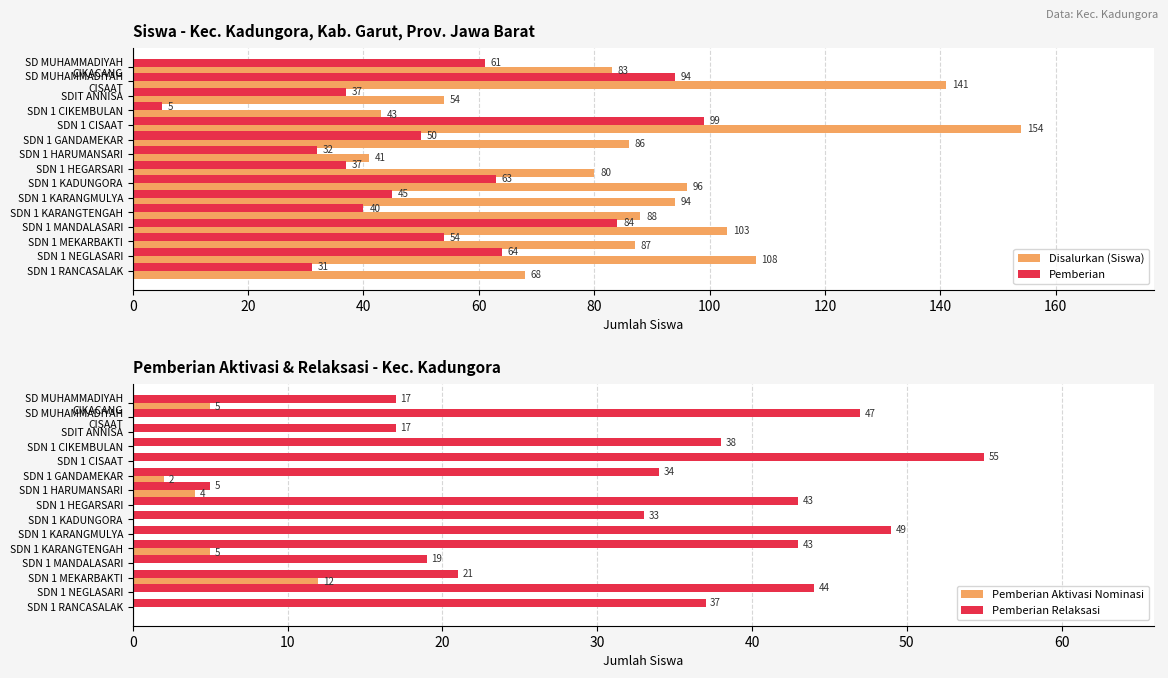

What is the highest value of the Disalurkan (Siswa) series?

154